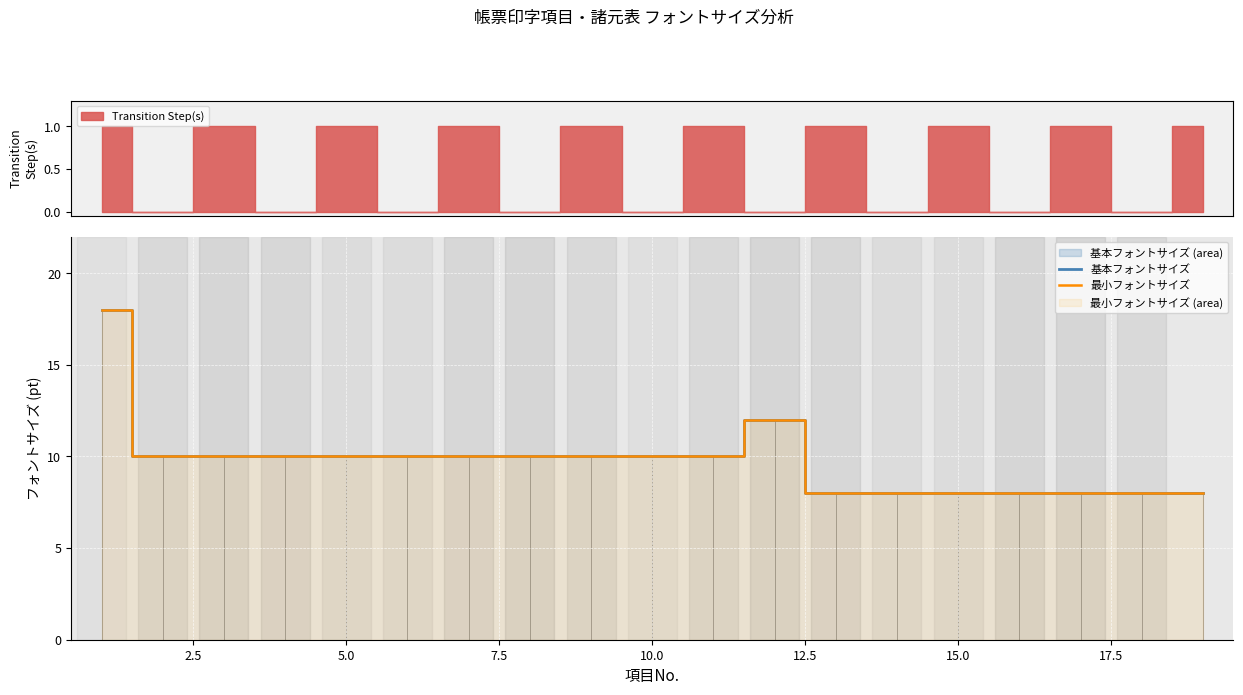

True or false: 基本フォントサイズ and 最小フォントサイズ cross at least once.

False